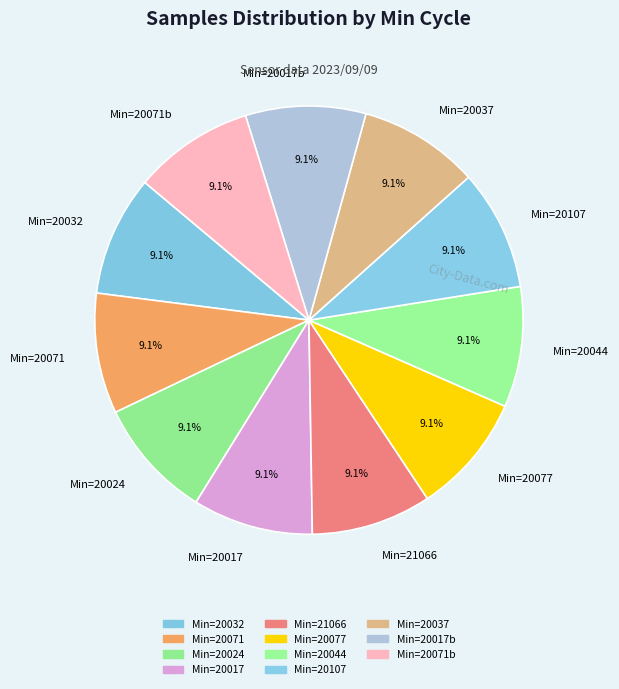

What is the ratio of the value at Min=20024 to the value at Min=20071b?

1.0